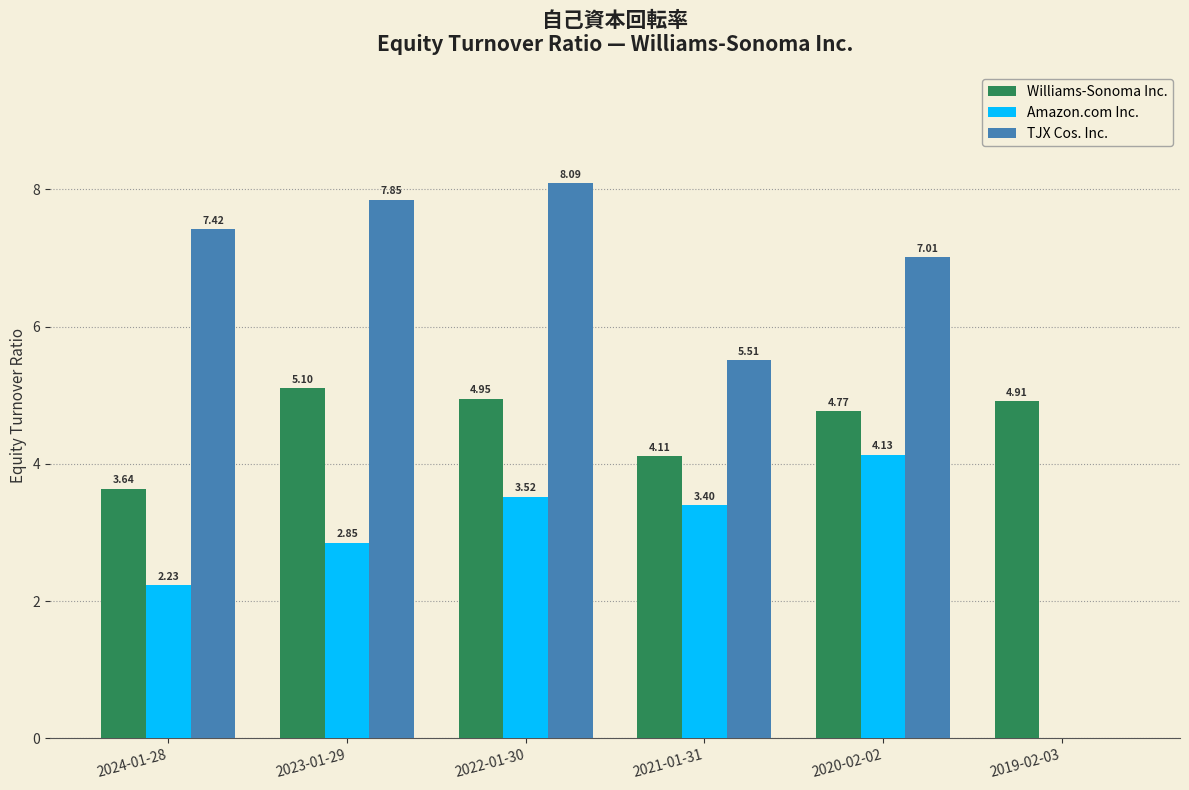

Between 2023-01-29 and 2020-02-02, which series saw the biggest shift?

Amazon.com Inc.